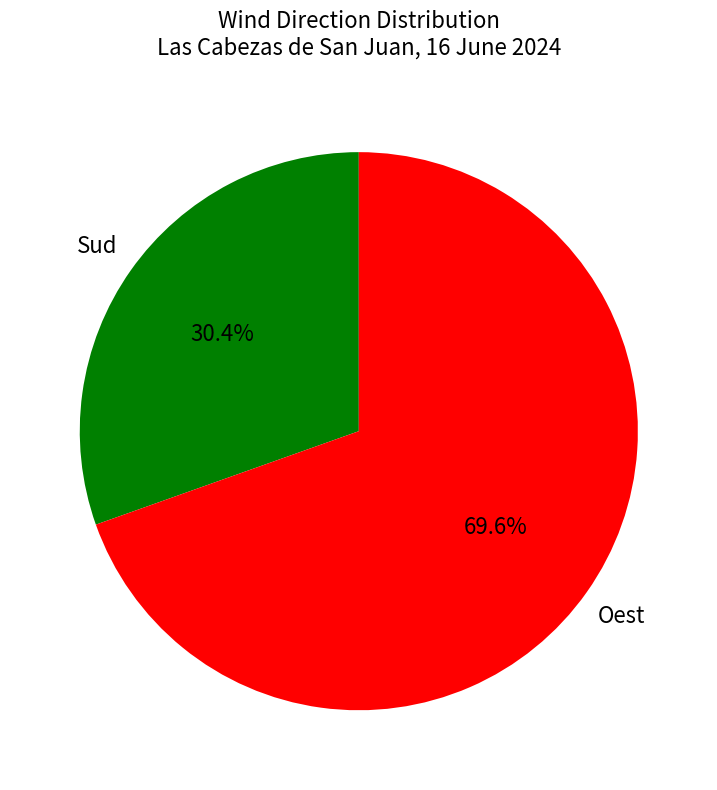

To the nearest percent, what portion does Sud represent?

30%